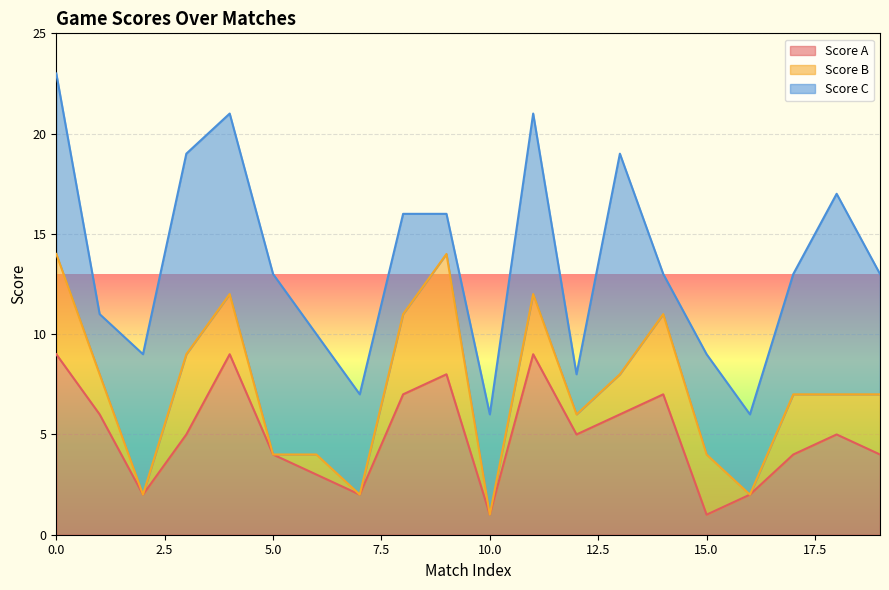

True or false: Score A has a value of 12 at 14.

False